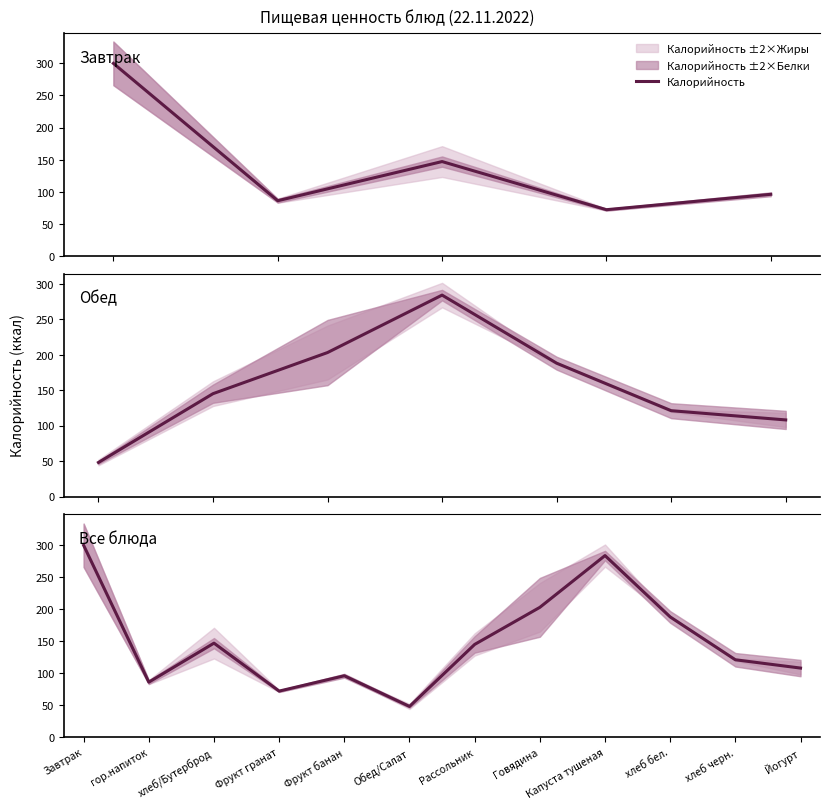

What is the sum of all values?

1798